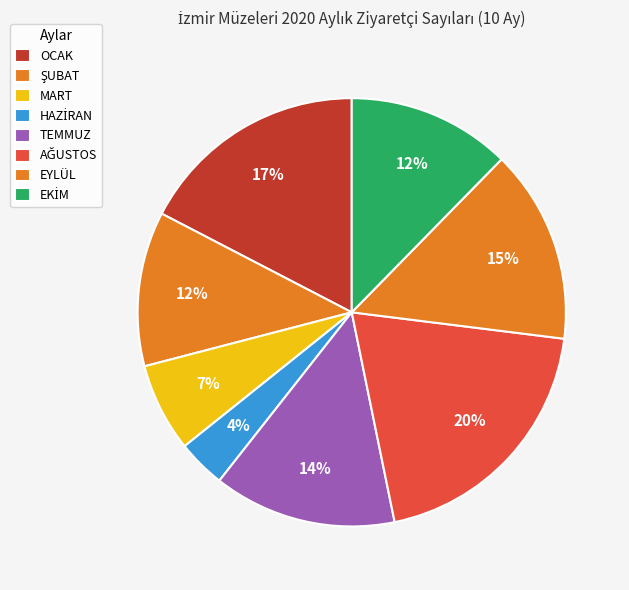

How many segments does this pie chart have?

8